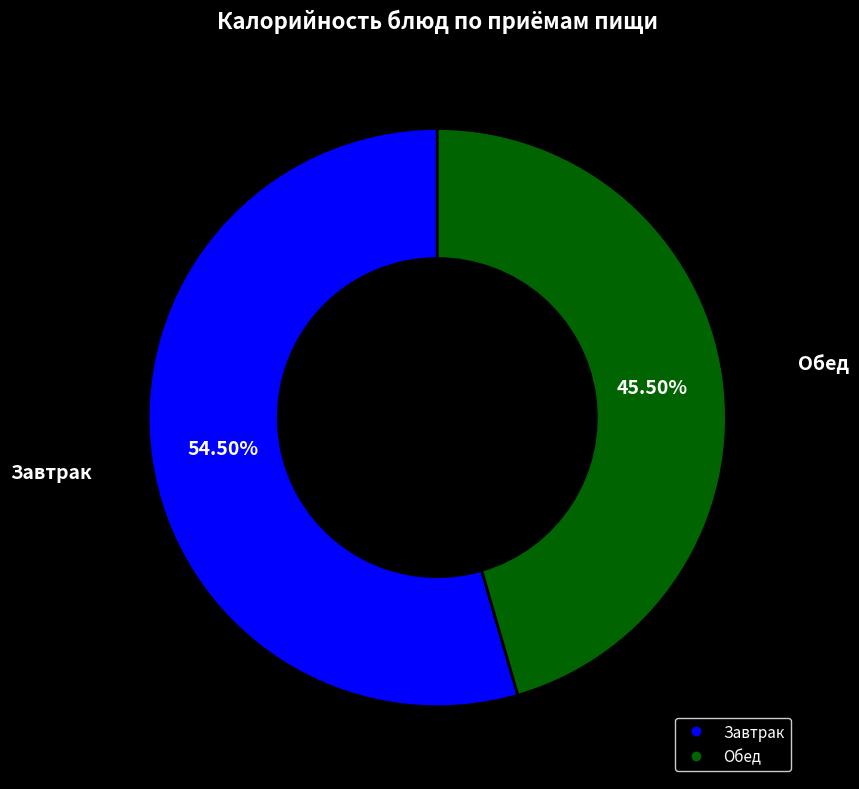

Is there a majority slice in this chart?

Yes